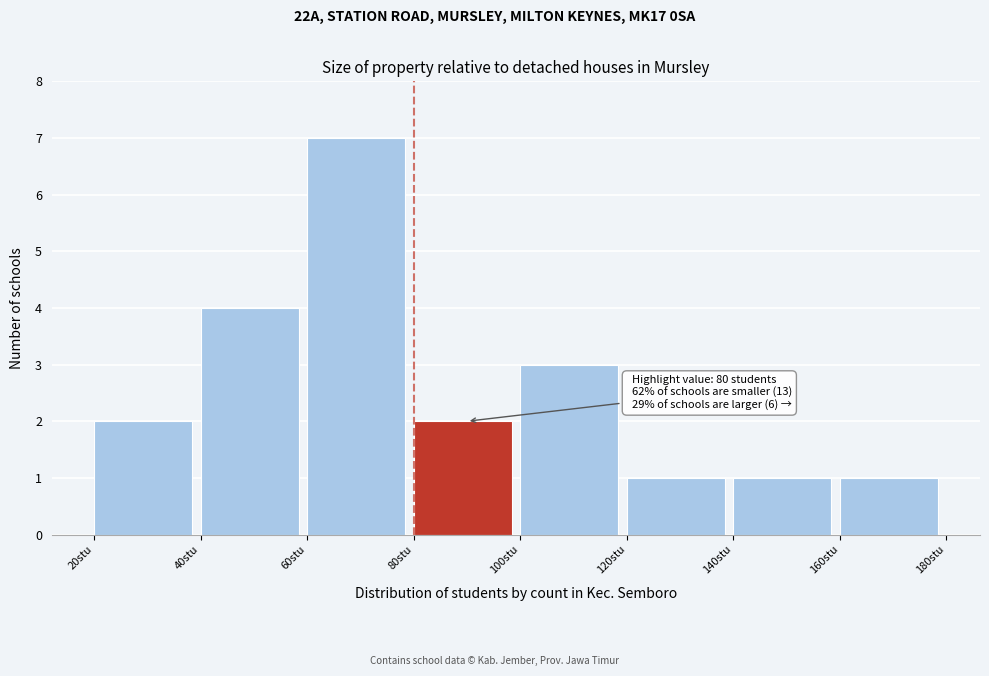

Over which range of the x-axis is the bar tallest?

60 to 80